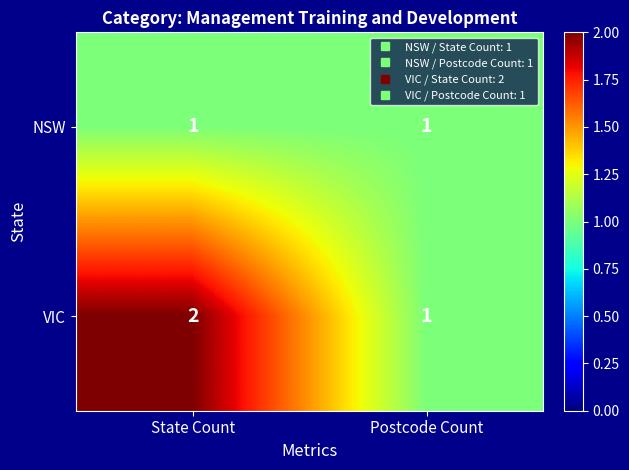

Between State Count and Postcode Count, which series saw the biggest shift?

VIC